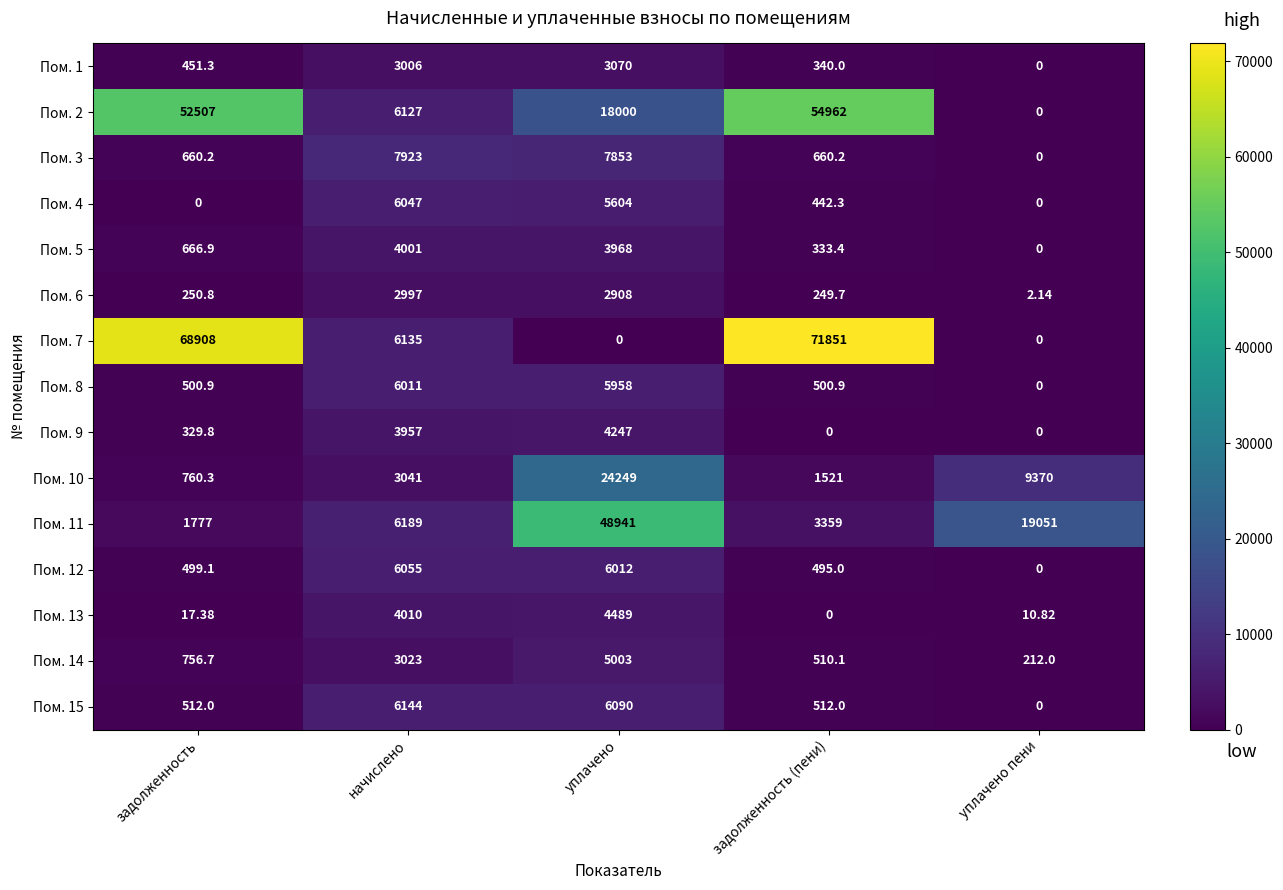

What is the total value across all series at задолженность?

128597.4